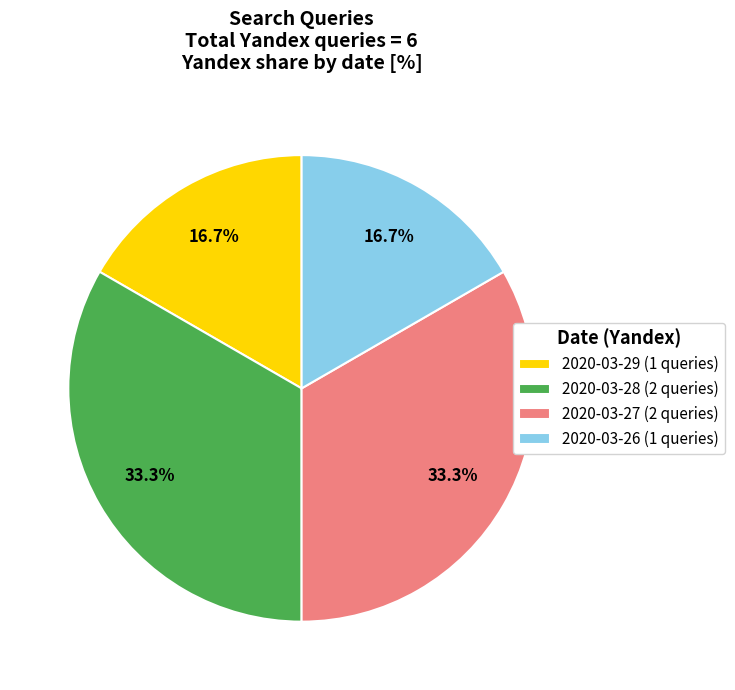

How much of the chart is everything except 2020-03-28 (2 queries)?

66.7%